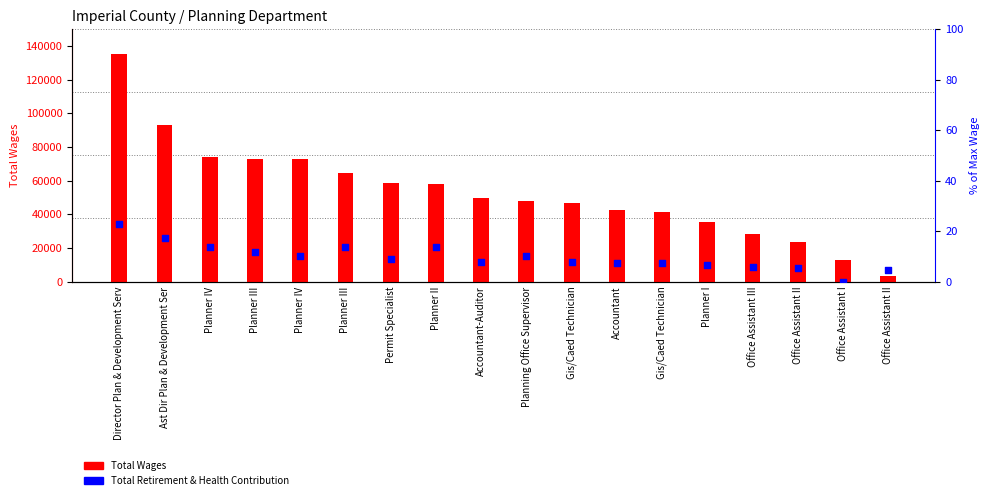

What are all the series names shown in the legend?

Total Wages, Total Retirement & Health Contribution